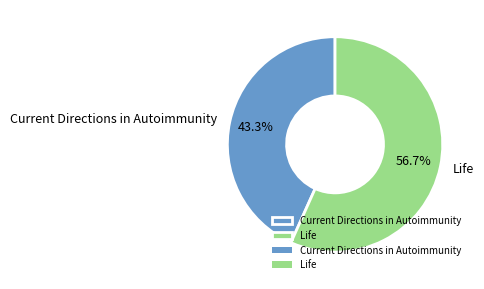

To the nearest percent, what is the difference between the largest and smallest slice percentages?

13%